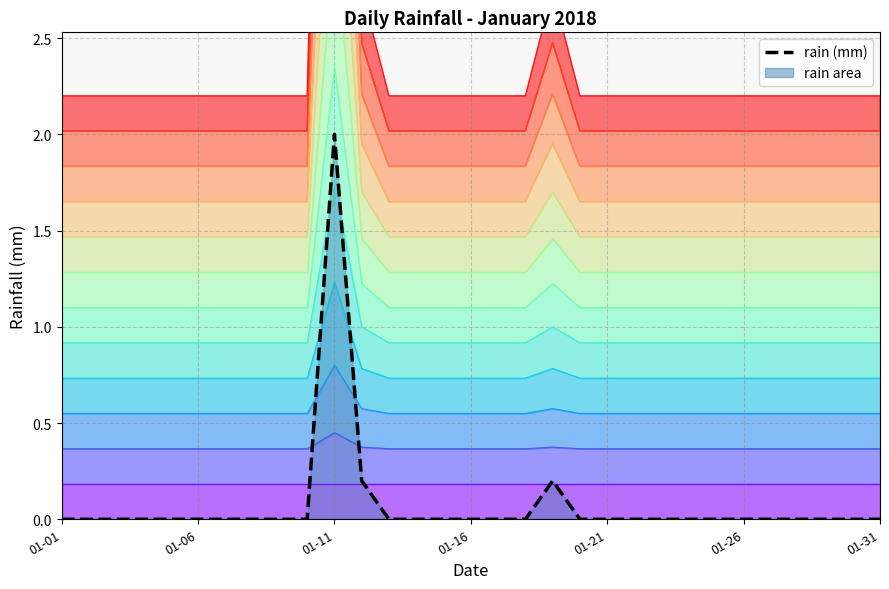

How many values are between 0 and 1?

30